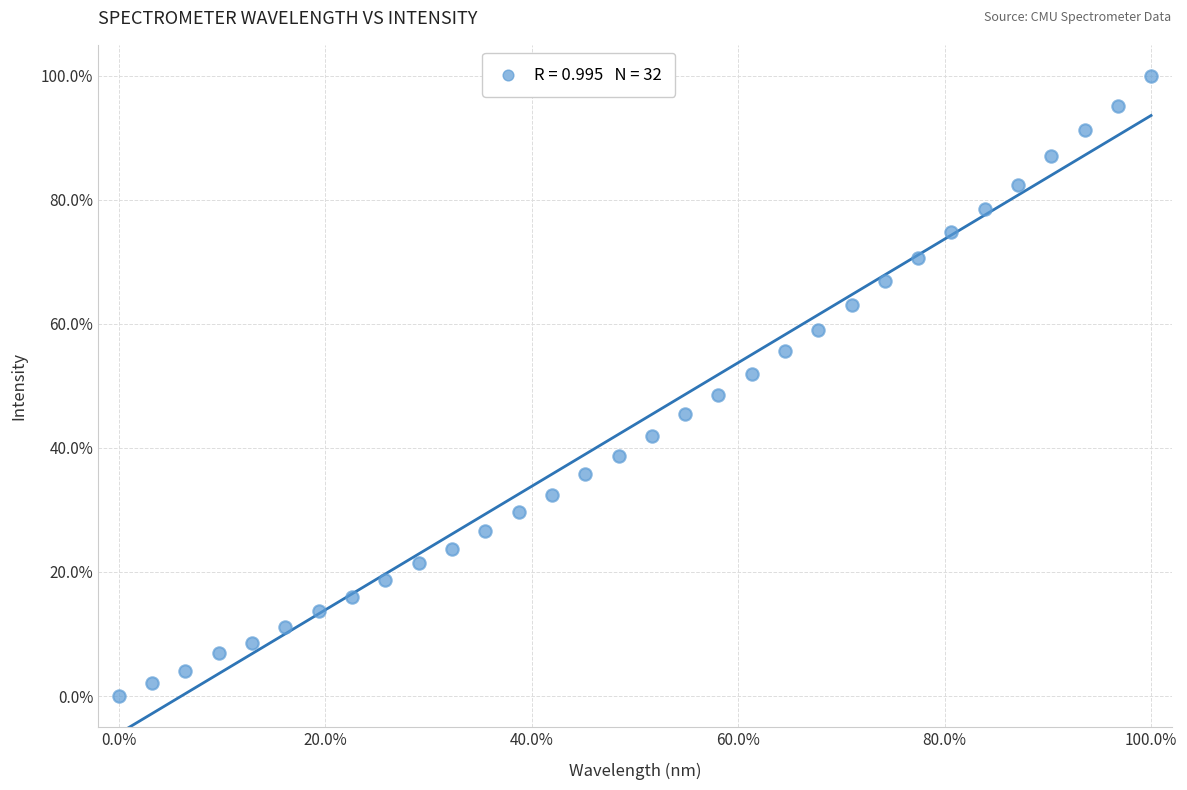

What is the range of Y values (max minus min)?

100.0